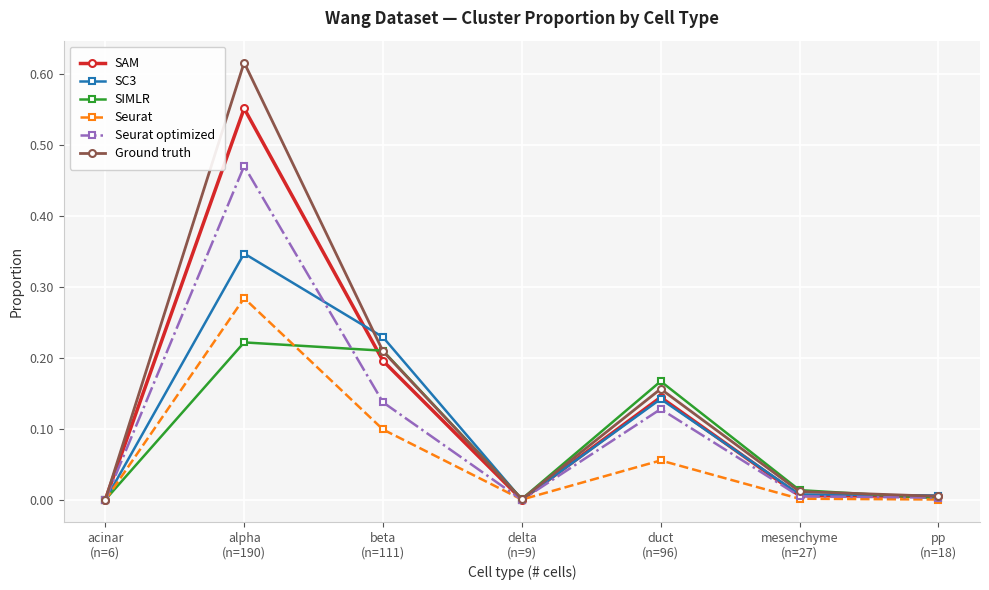

What are all the series names shown in the legend?

SAM, SC3, SIMLR, Seurat, Seurat optimized, Ground truth